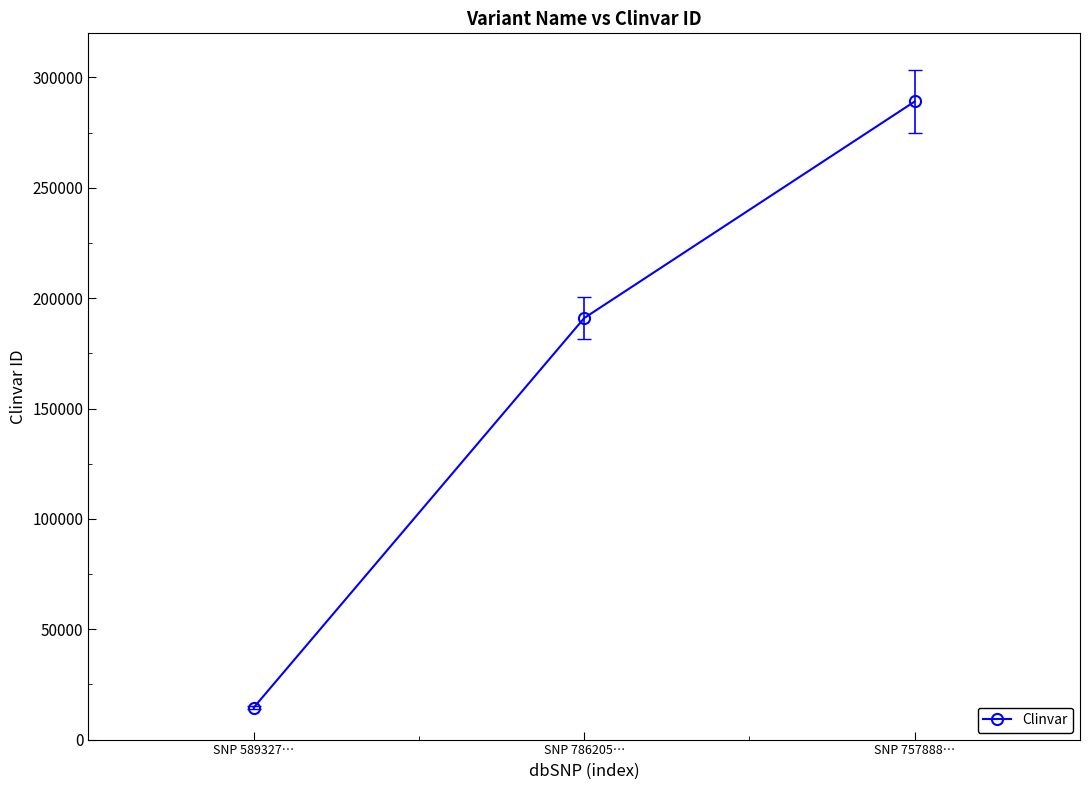

What is the label of the 1st point from the left?

SNP 589327…